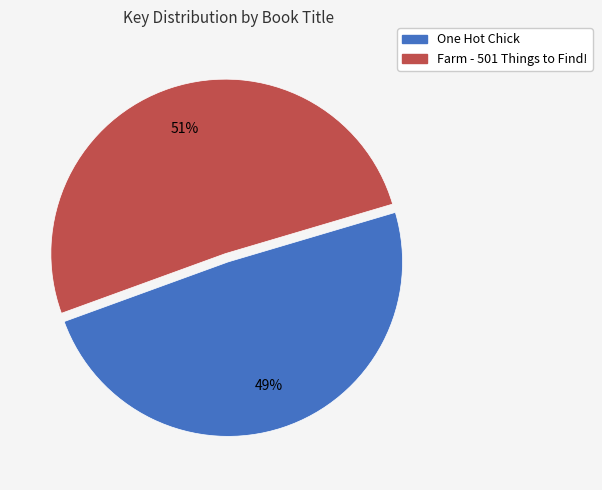

Is there a majority slice in this chart?

Yes